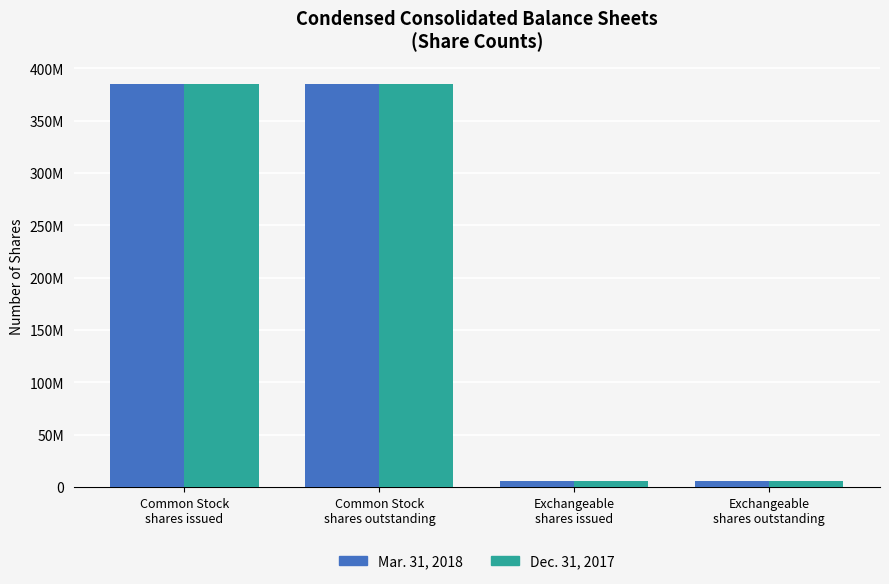

Does the chart contain stacked bars?

No